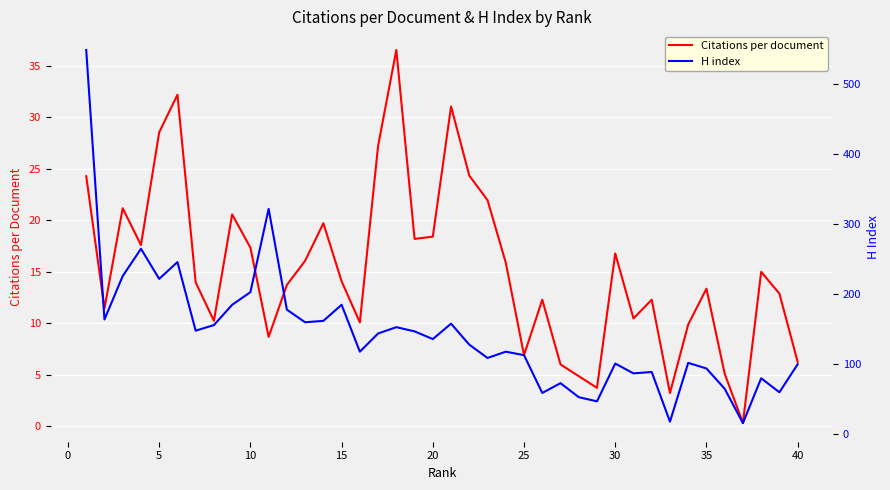

What is the highest value of the Citations per document series?

36.6